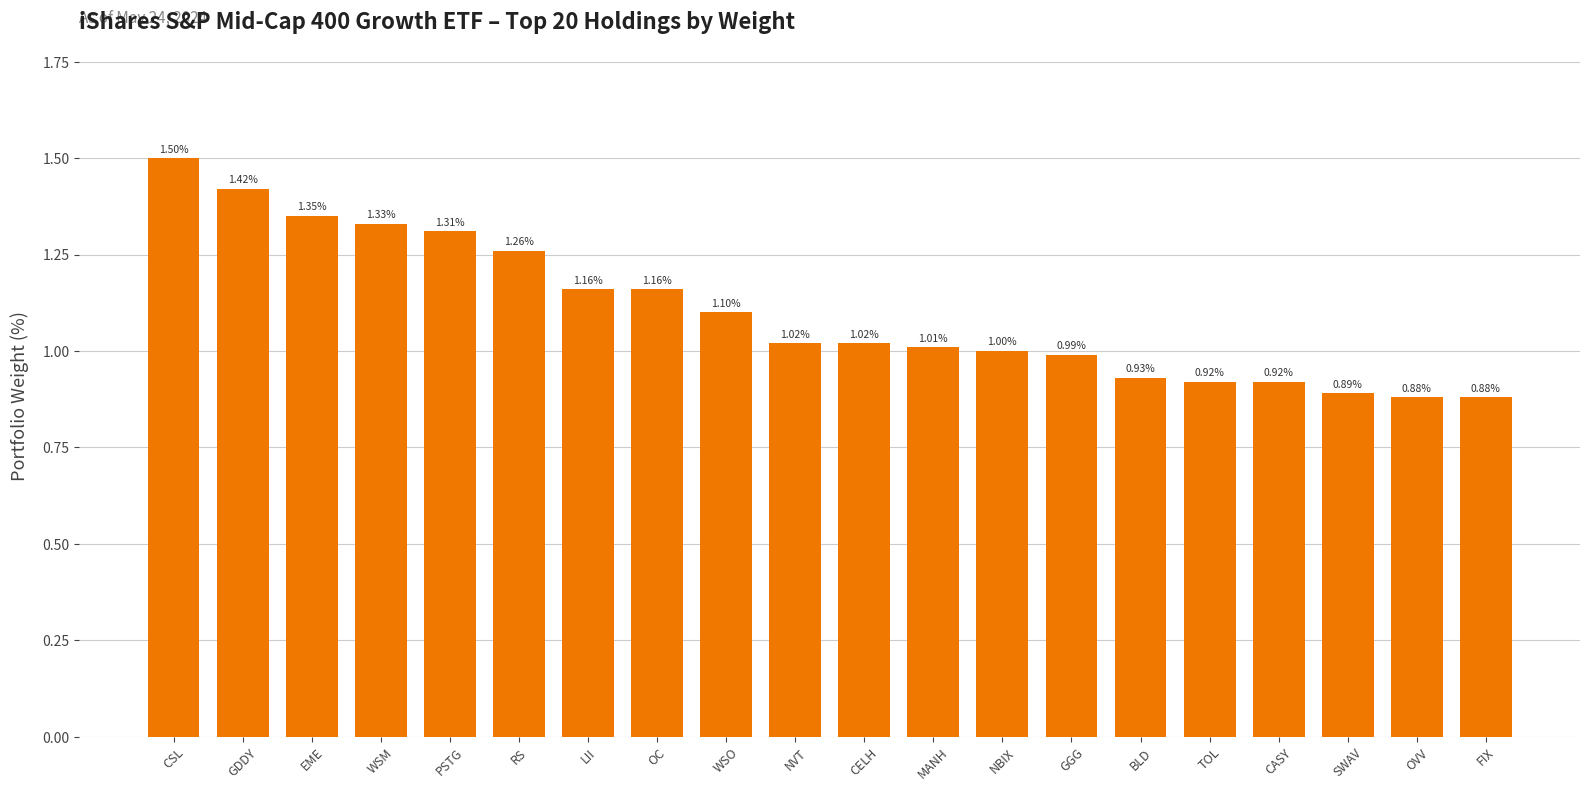

What is the change in value from PSTG to NBIX?

-0.3